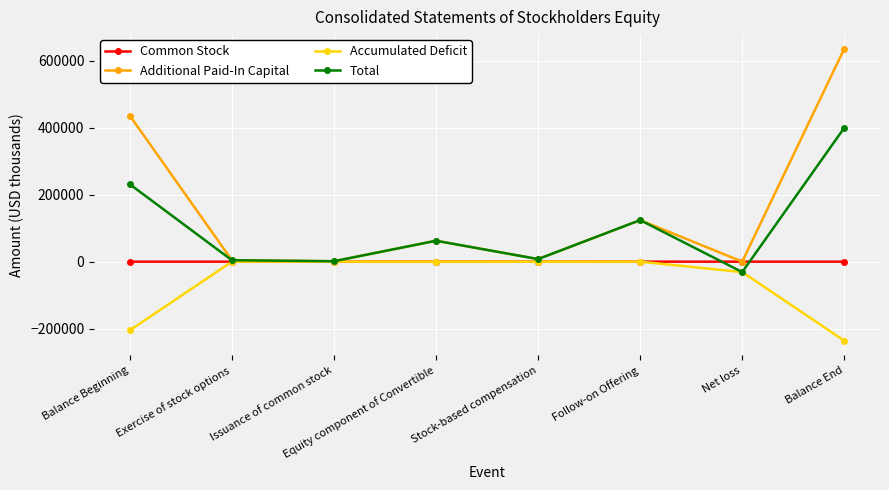

Which series has the largest total across all categories?

Additional Paid-In Capital